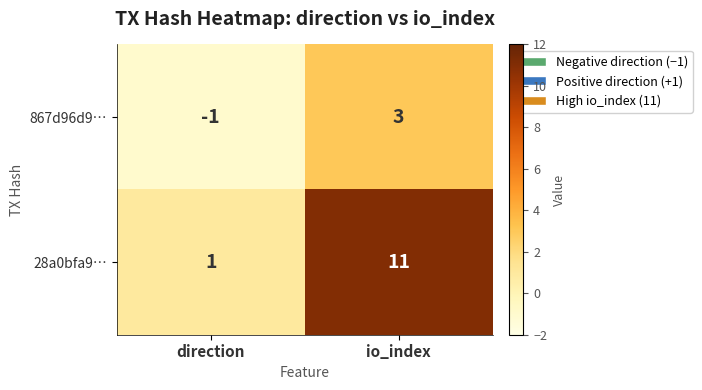

Which category has the lowest value in the 867d96d9… series?

direction